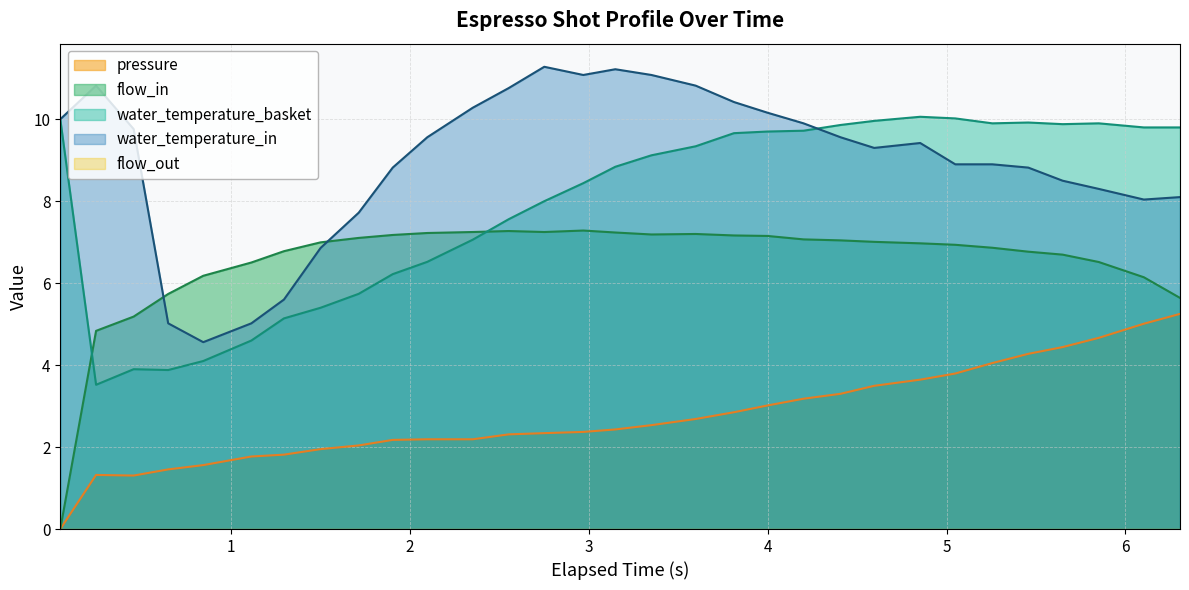

What is the greatest value displayed?

11.3